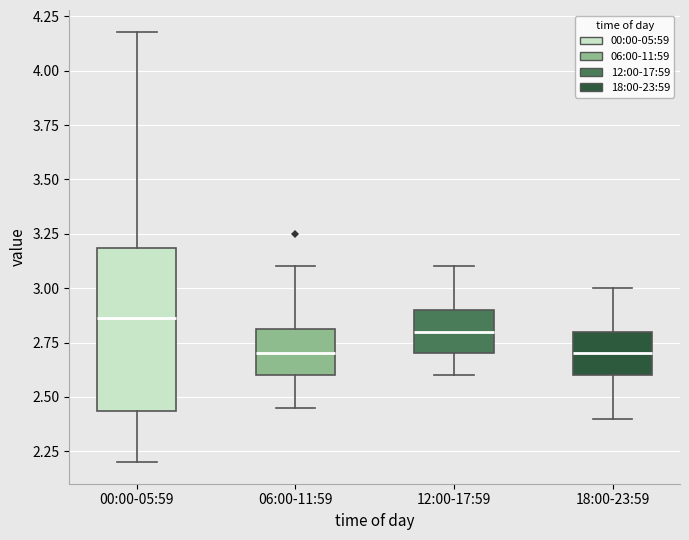

Reading left to right, transcribe this box plot: for each box, give where its median line is, the range the box spans, and where its two whiskers end, as read against the y-axis. The values are not printed on the chart, so give them approximately, as read against the axis.

00:00-05:59: median 2.85, box 2.45 to 3.20, whiskers 2.20 to 4.20
06:00-11:59: median 2.70, box 2.60 to 2.80, whiskers 2.45 to 3.10
12:00-17:59: median 2.80, box 2.70 to 2.90, whiskers 2.60 to 3.10
18:00-23:59: median 2.70, box 2.60 to 2.80, whiskers 2.40 to 3.00